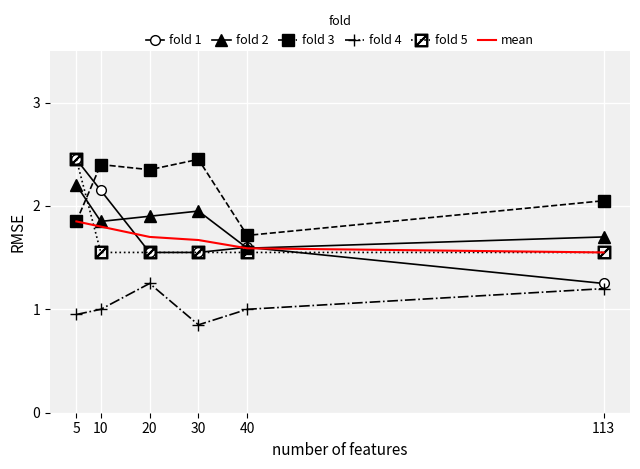

How many intersections are there between fold 3 and fold 2?

1